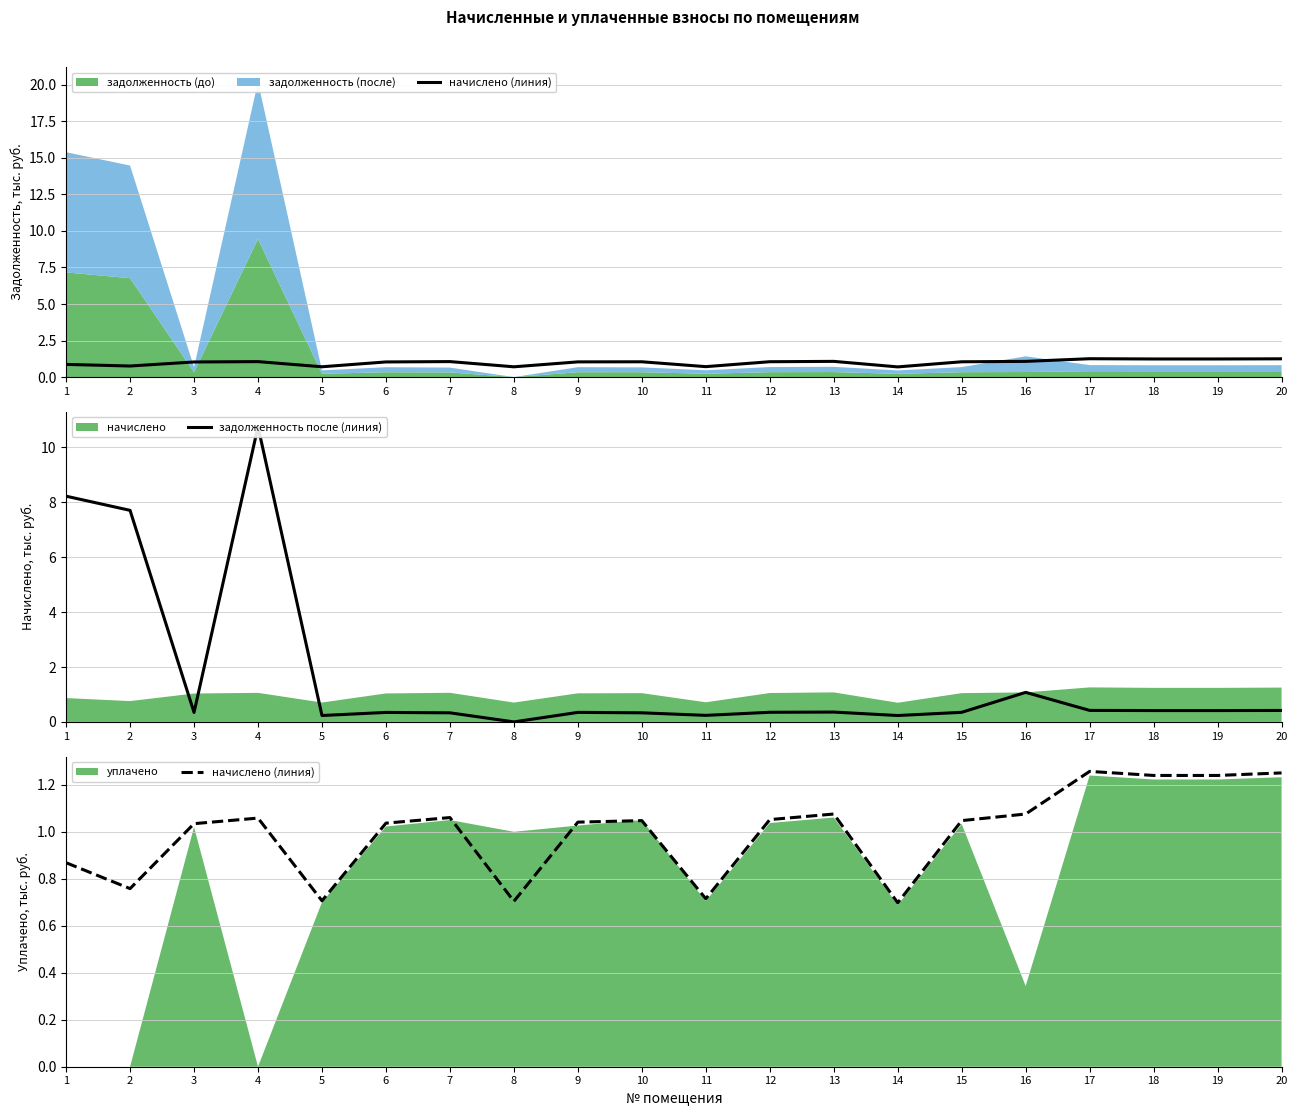

How many intersections are there between задолженность после (линия) and начислено (линия)?

5